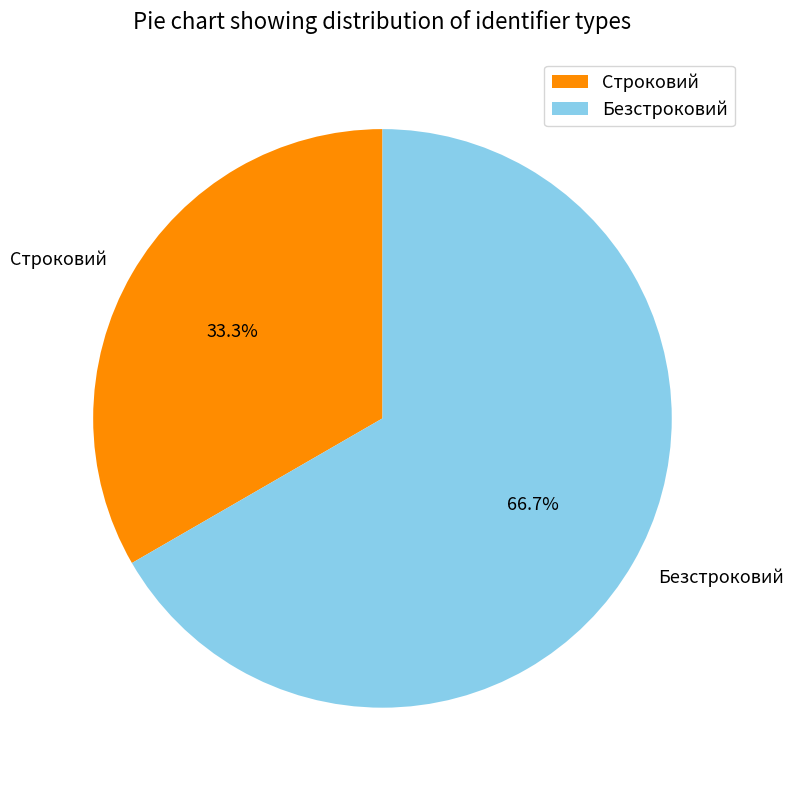

To the nearest percent, what is the combined percentage of Строковий and Безстроковий?

100%